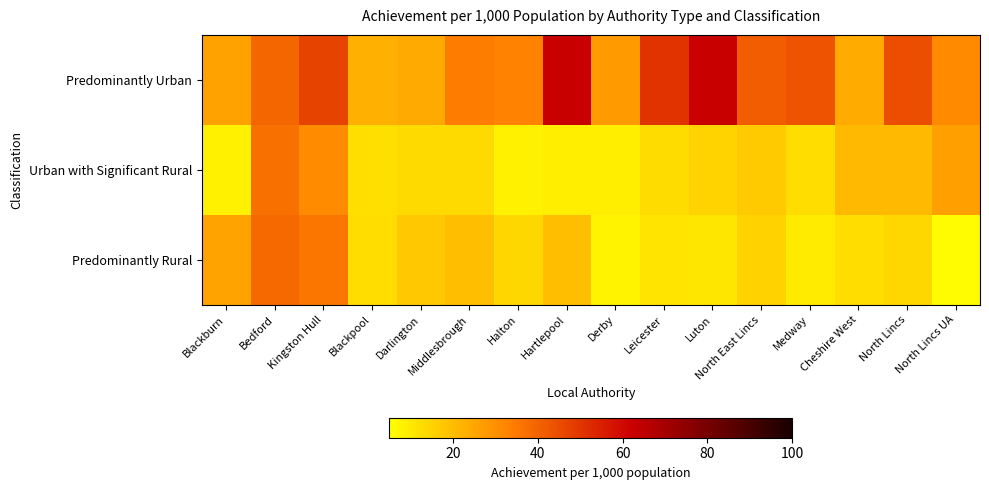

What is the difference between the highest and lowest values at North Lincs UA?

25.3